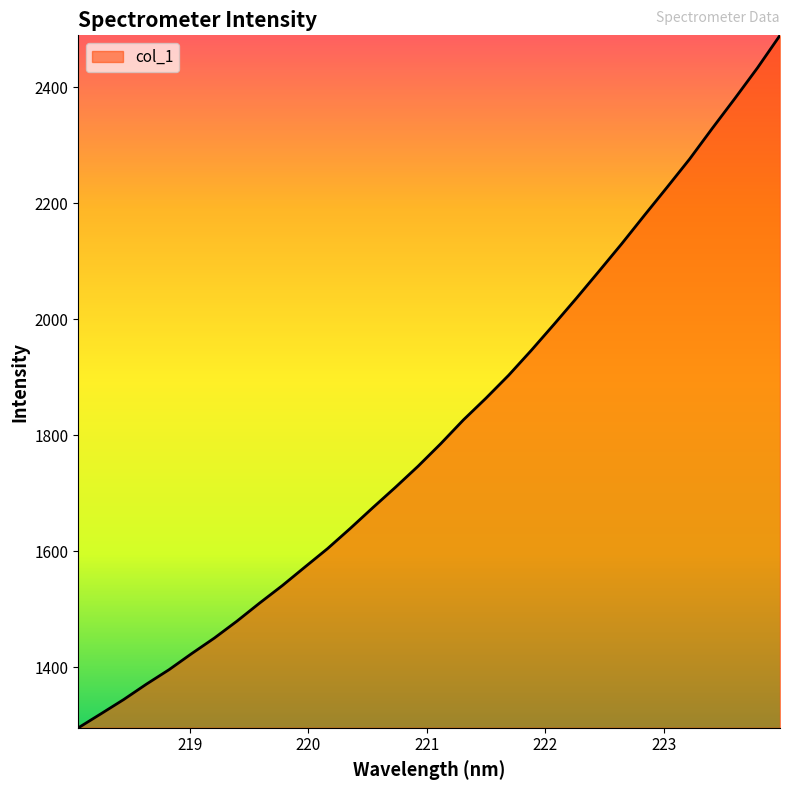

What is the minimum value shown in the chart?

1296.0